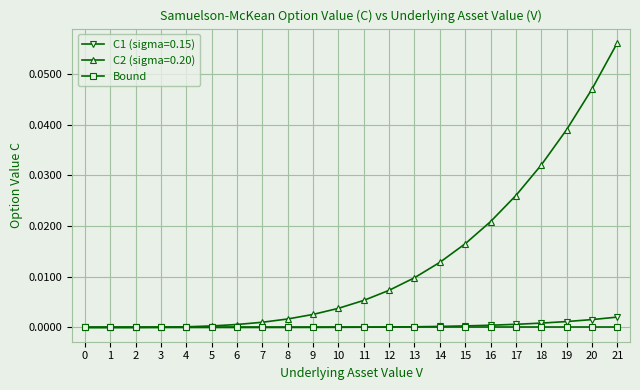

Count the number of data series in this chart.

3